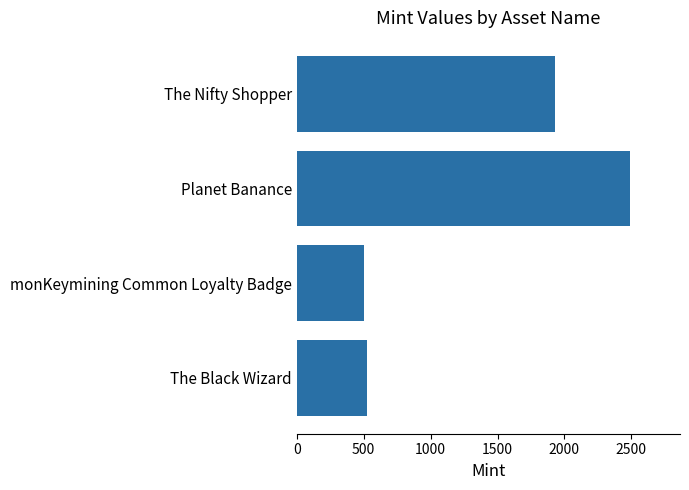

Which category has the highest value across all series?

Planet Banance